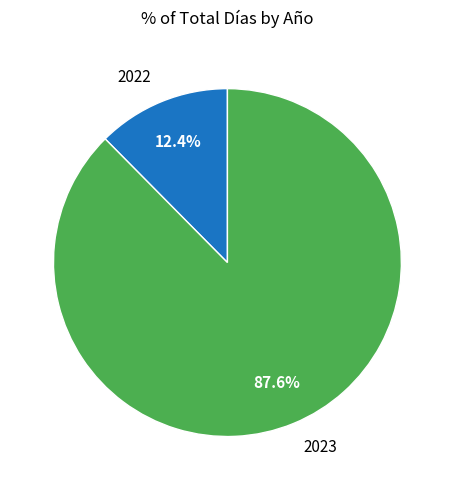

Is there a majority slice in this chart?

Yes